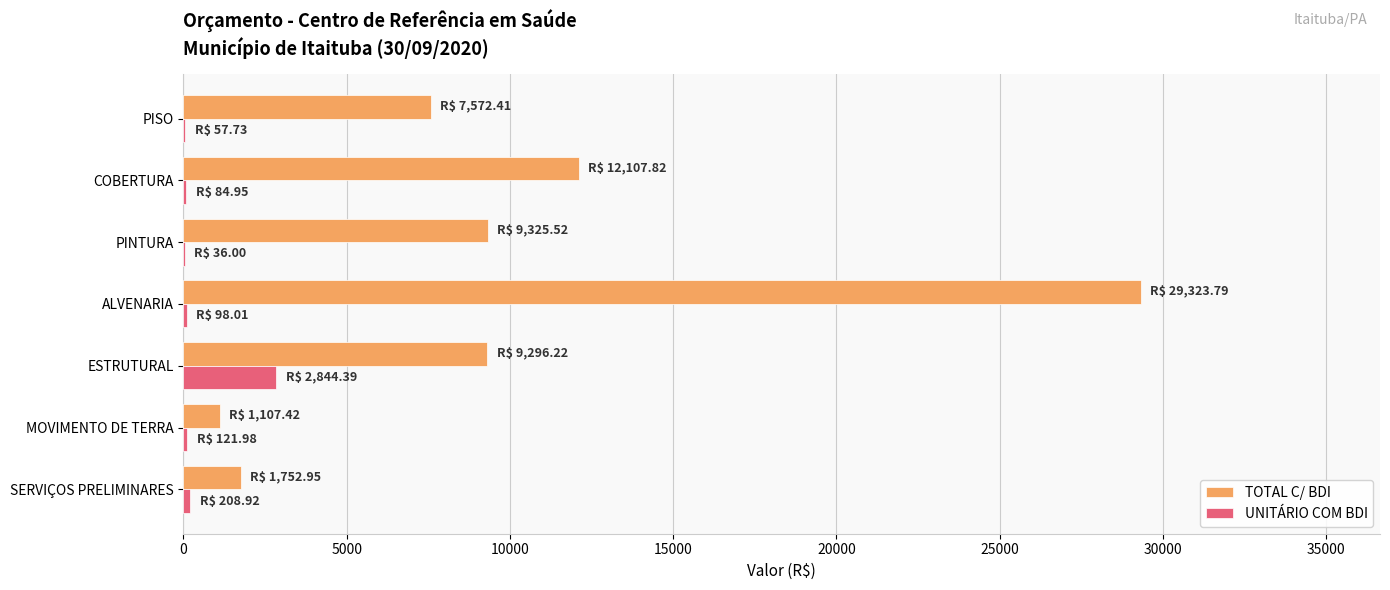

Which series changed the most between SERVIÇOS PRELIMINARES and PISO?

TOTAL C/ BDI